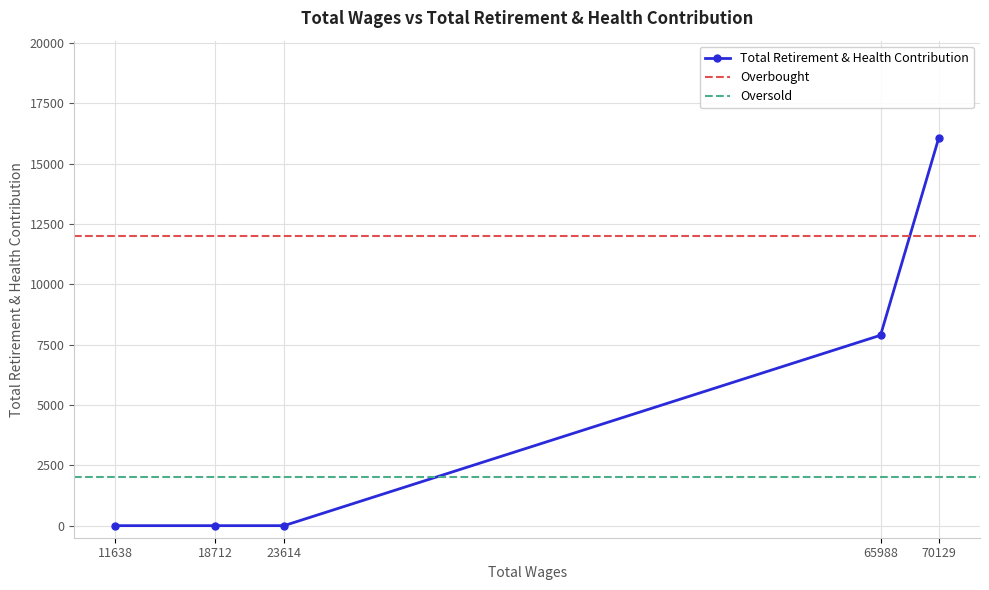

Where is the data nearest to the value 8037?

65988